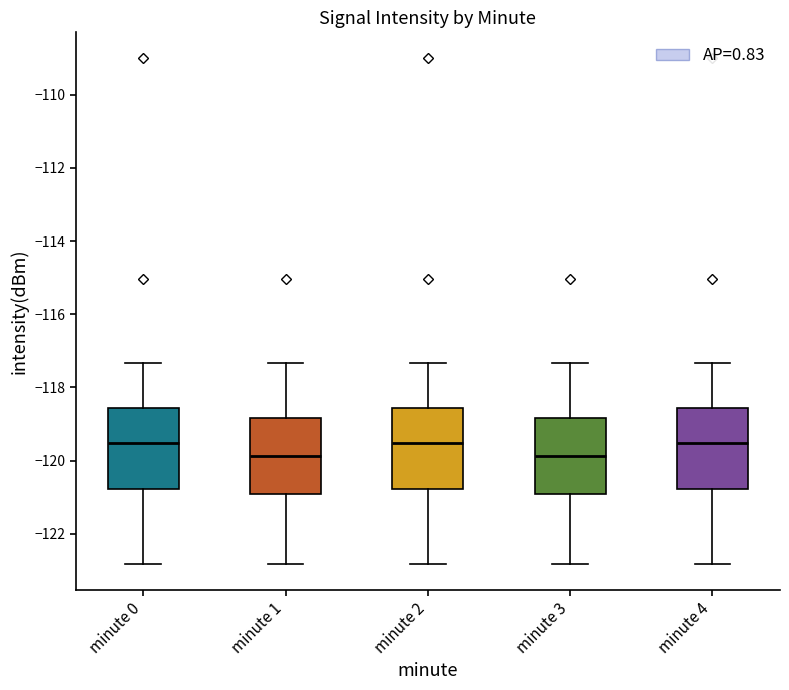

Reading left to right, read every box against the y-axis: the position of its median line, the range the box covers, and the ends of its whiskers. The values are not printed on the chart, so give them approximately, as read against the axis.

minute 0: median -119.6, box -120.8 to -118.6, whiskers -122.8 to -117.4
minute 1: median -119.8, box -121.0 to -118.8, whiskers -122.8 to -117.4
minute 2: median -119.6, box -120.8 to -118.6, whiskers -122.8 to -117.4
minute 3: median -119.8, box -121.0 to -118.8, whiskers -122.8 to -117.4
minute 4: median -119.6, box -120.8 to -118.6, whiskers -122.8 to -117.4